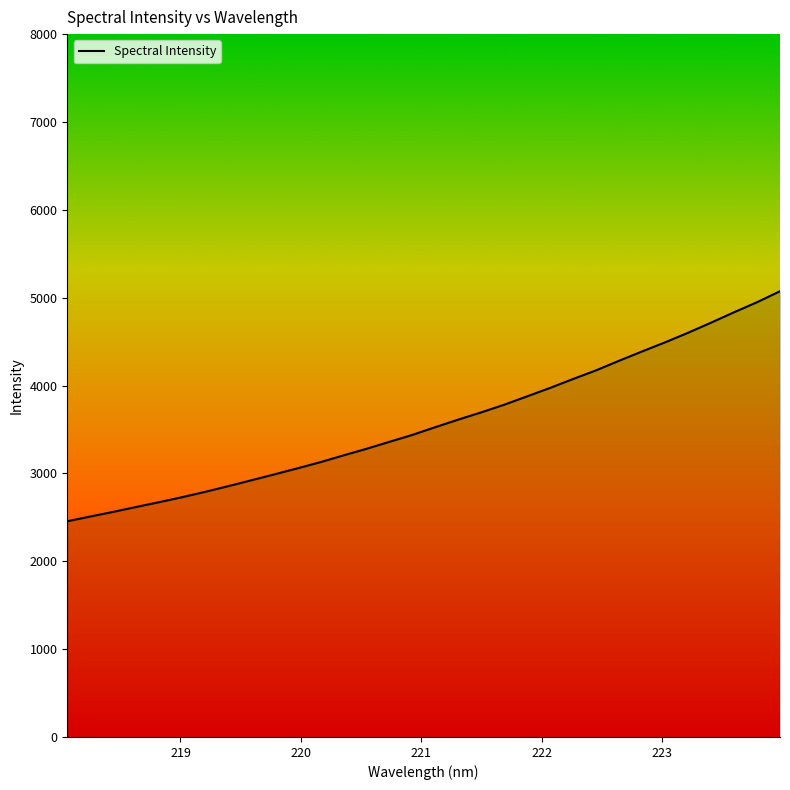

What is the difference between the maximum and minimum values?

2618.6